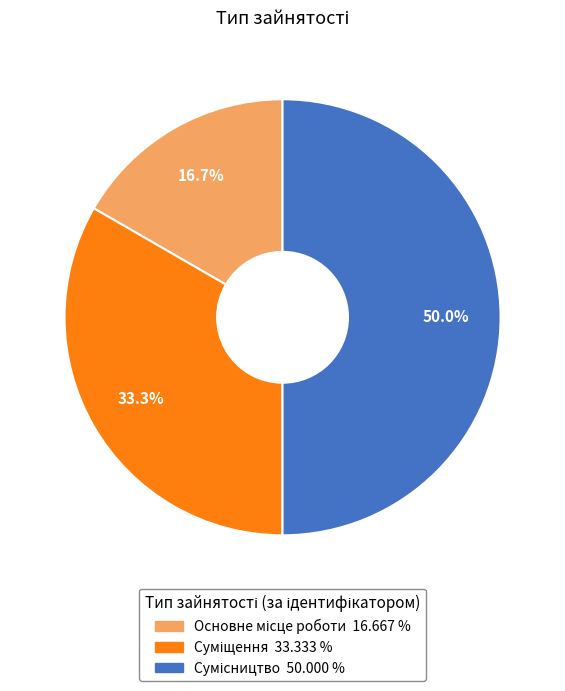

What is the total percentage of Сумісництво and Суміщення?

83.3%